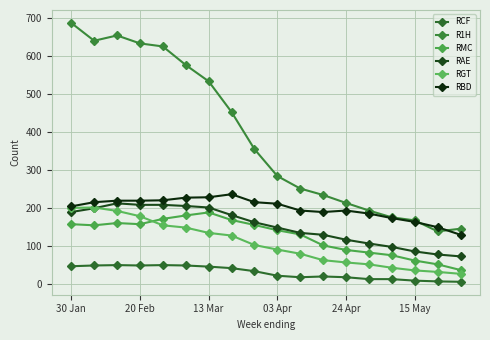

What is the difference between the maximum and minimum values in the RBD series?

107